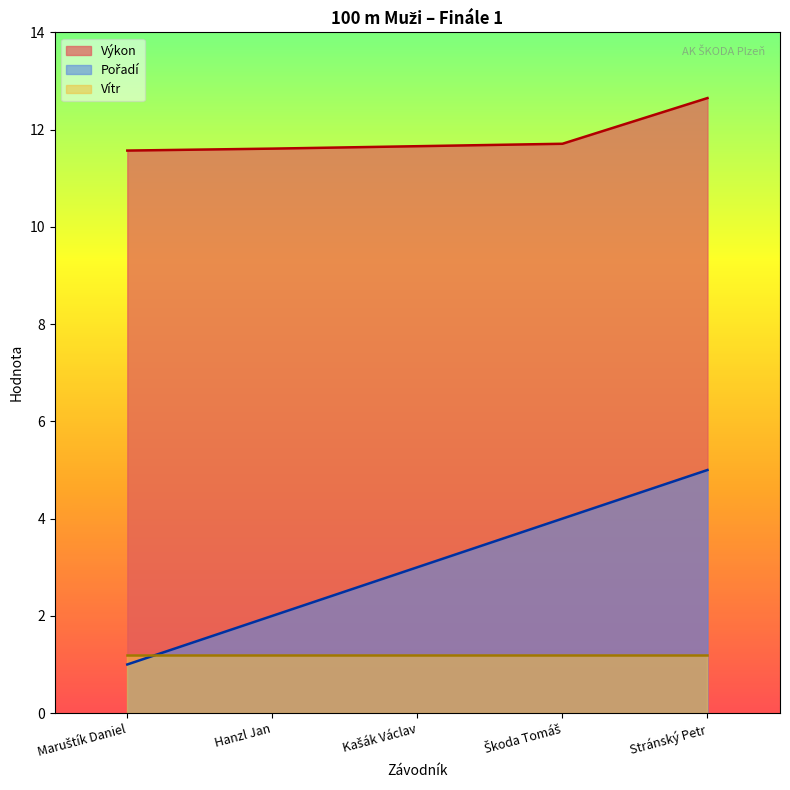

What is the value of the Výkon point at the 3rd from the left?

11.7